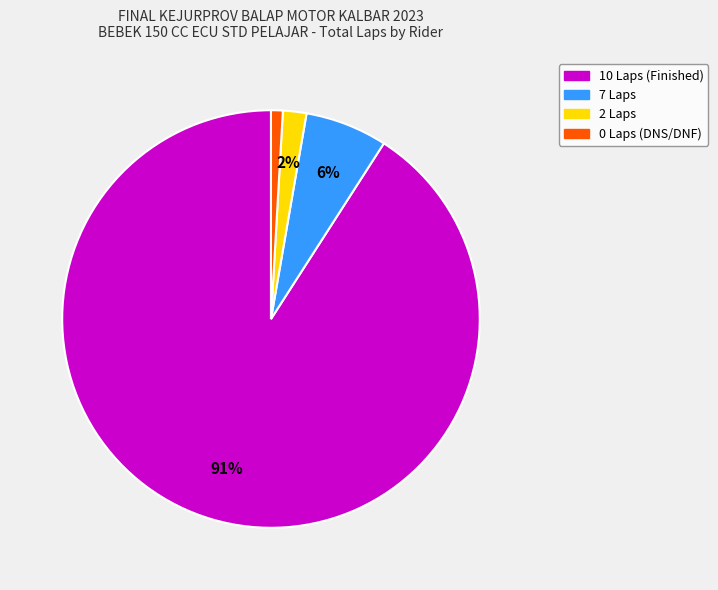

To the nearest percent, what is the difference between the largest and smallest slice percentages?

90%